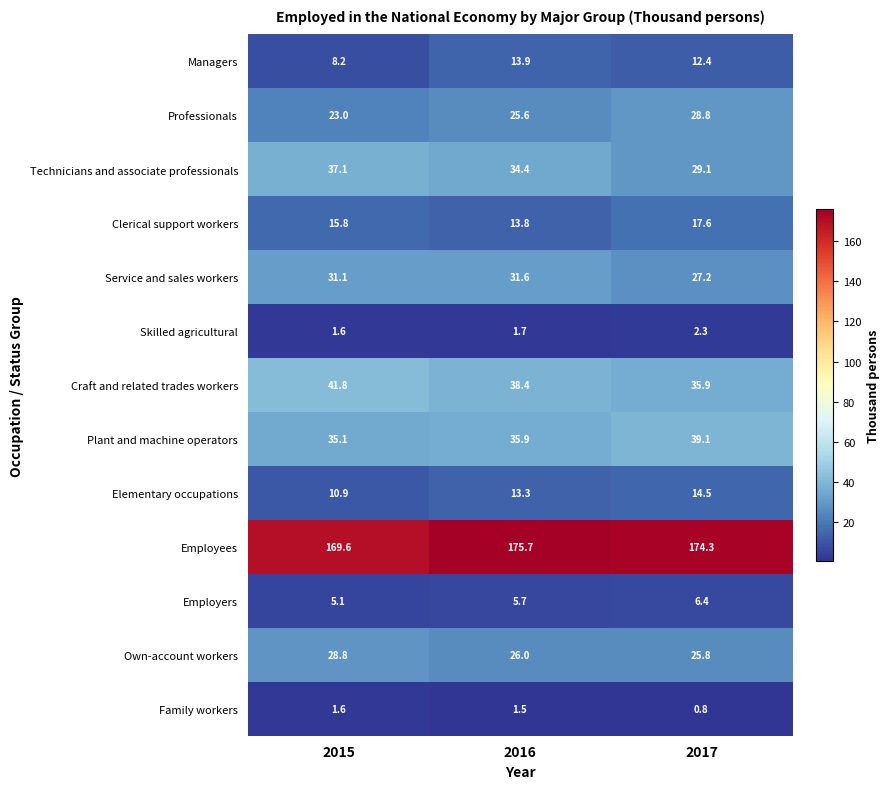

Which category has the highest value in the Clerical support workers series?

2017